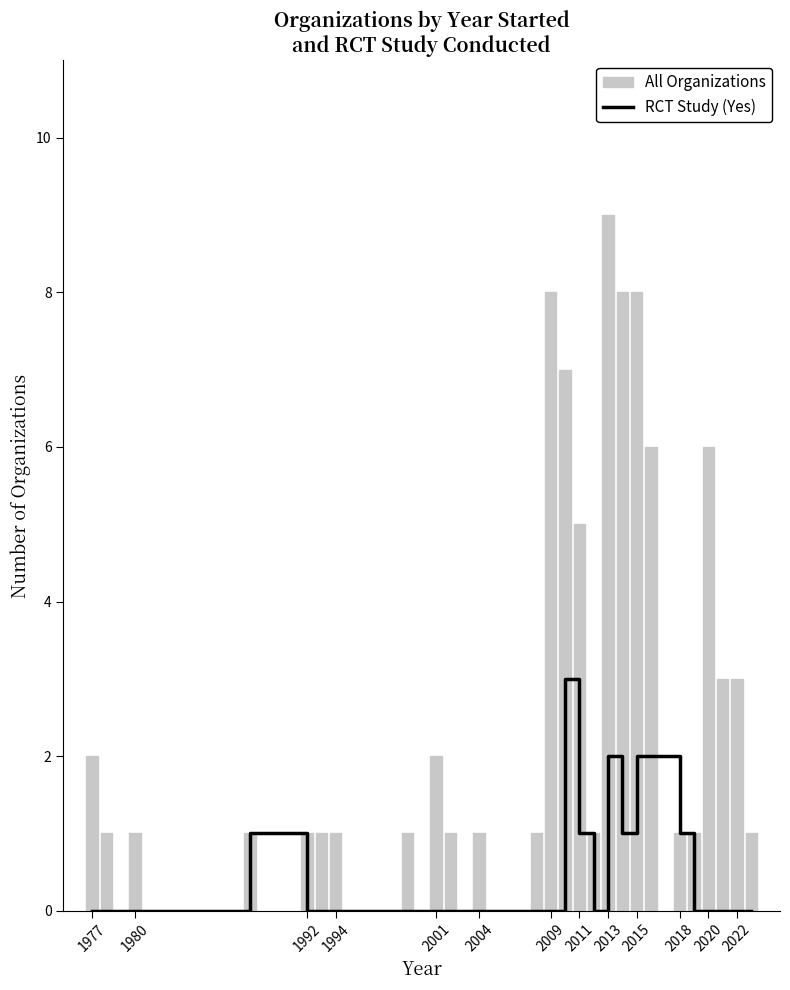

What is the greatest value displayed?

9